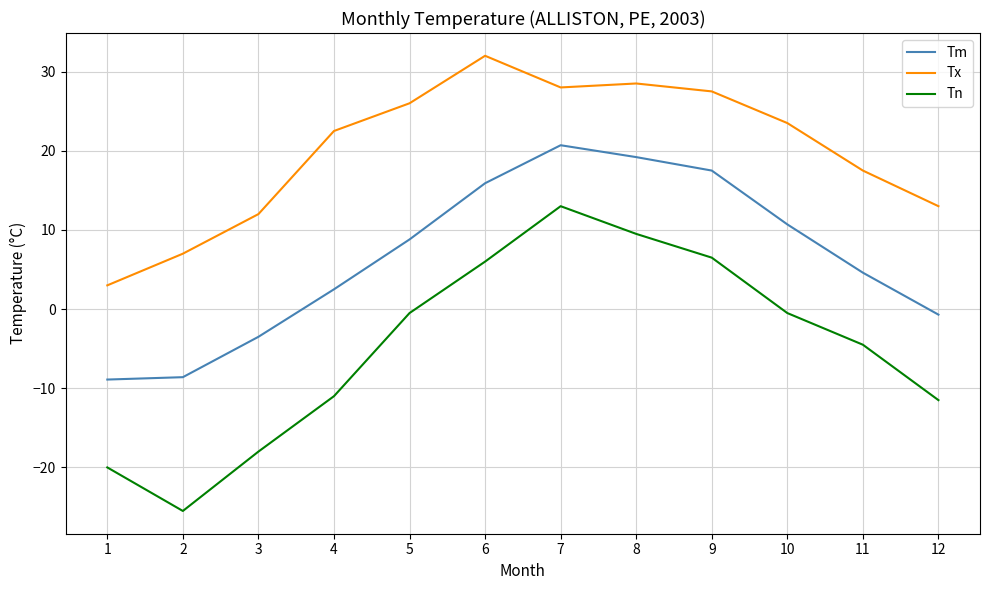

True or false: Tx and Tn intersect in this chart.

False